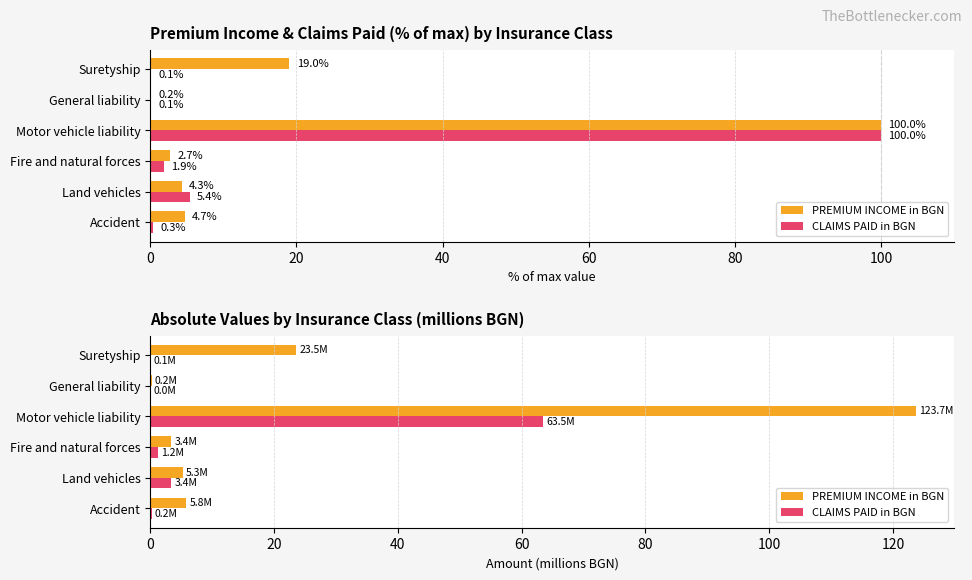

What is the value of the PREMIUM INCOME in BGN bar at the 4th from the left?

123.7